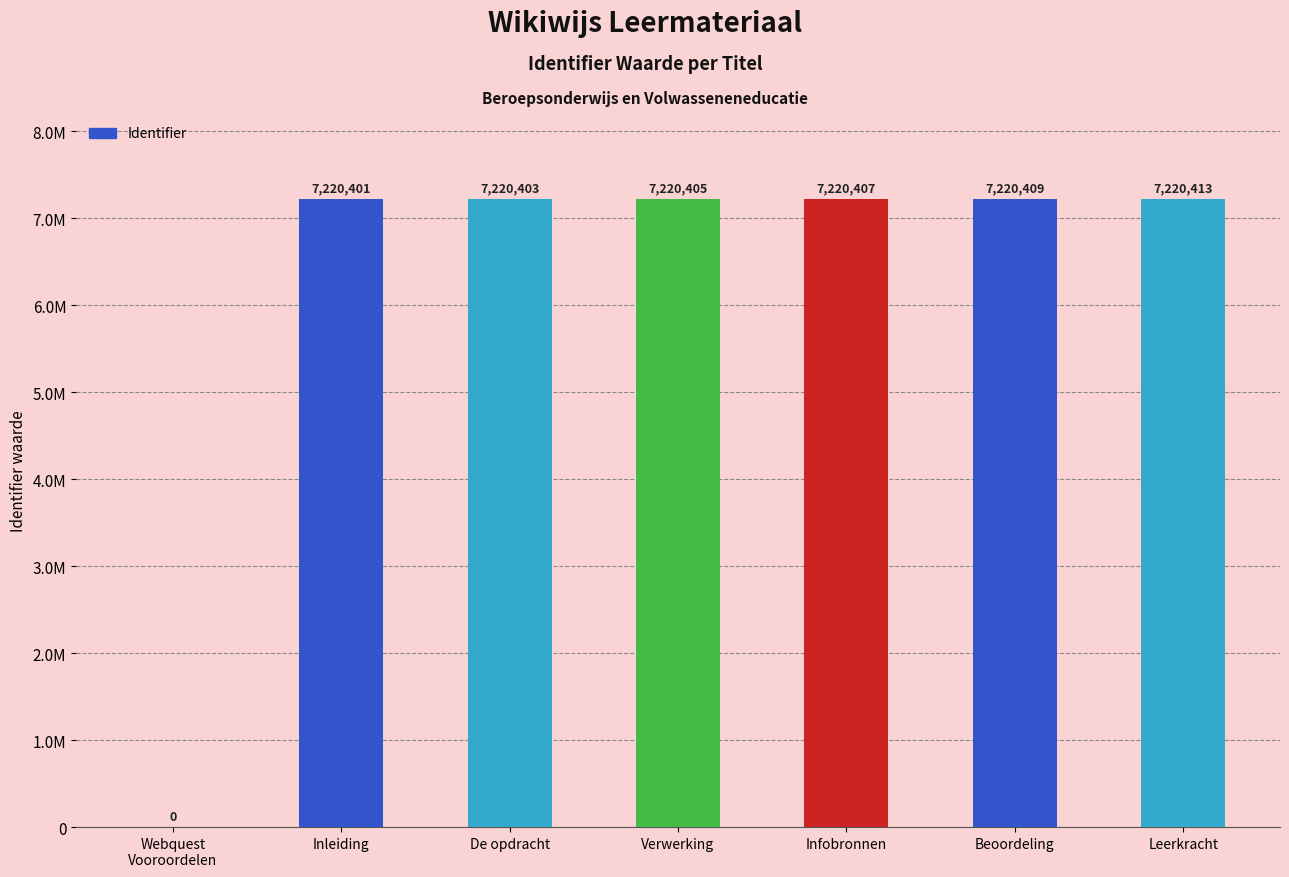

Reading right to left, what are all the values shown in this chart?

7220413	7220409	7220407	7220405	7220403	7220401	0